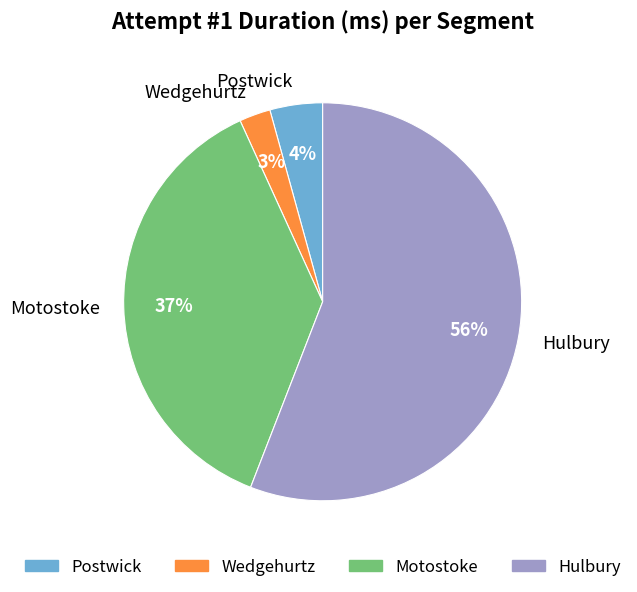

Does Wedgehurtz represent more than half of the total?

No